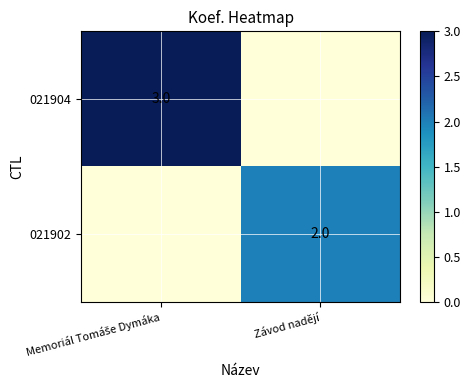

Is it true that 021902 equals 3 at Závod nadějí?

False